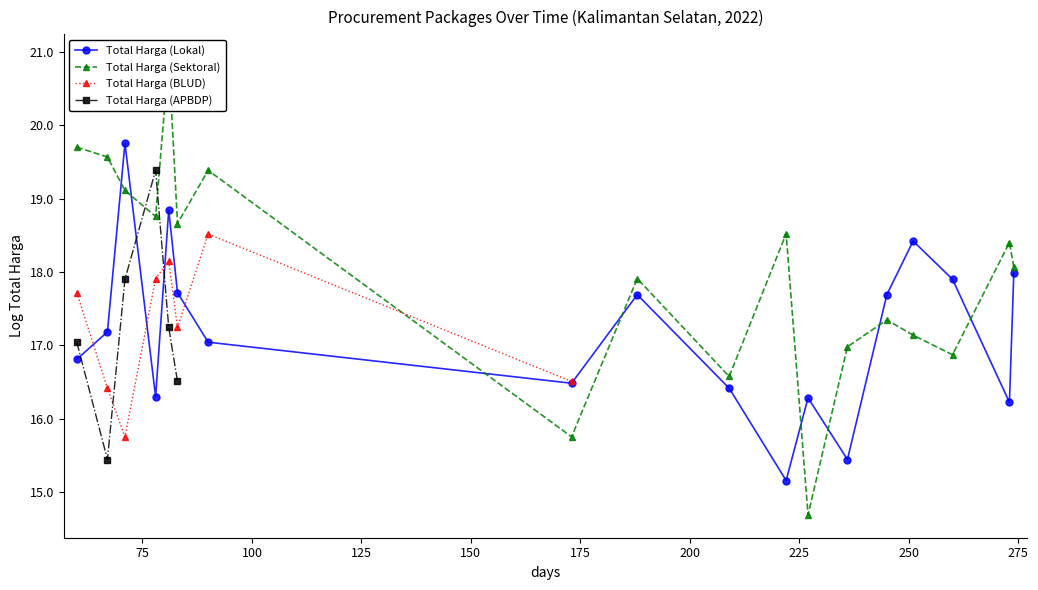

What is the sum of all Total Harga (Lokal) values?

309.3